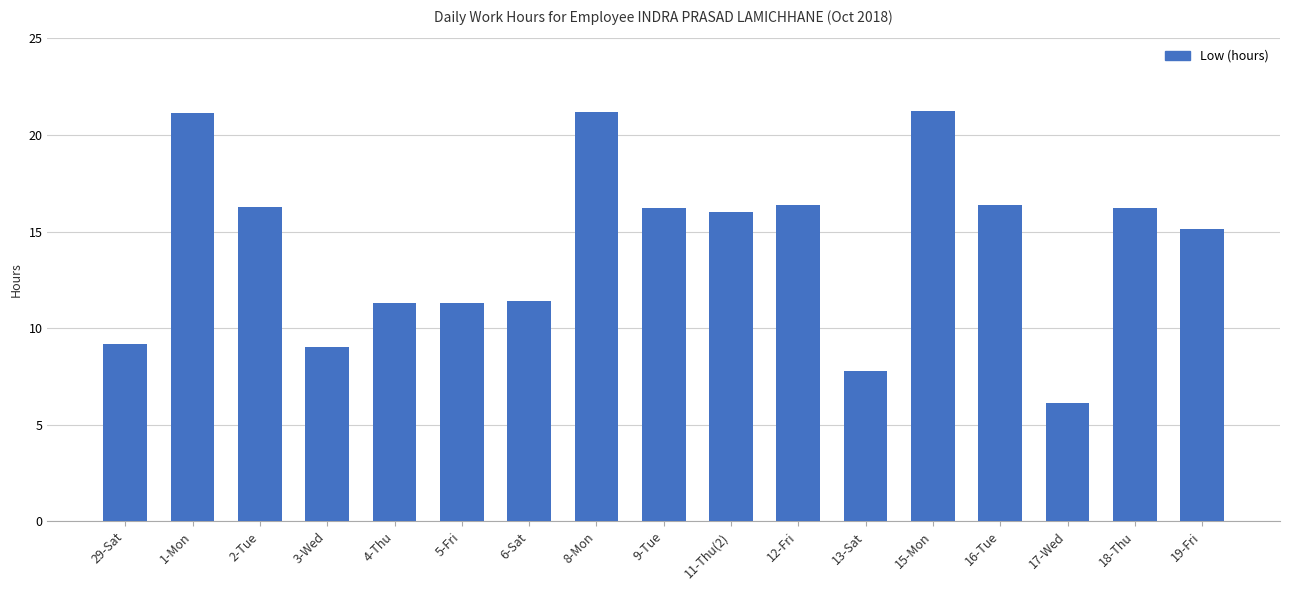

What is the label of the 8th bar from the right?

11-Thu(2)